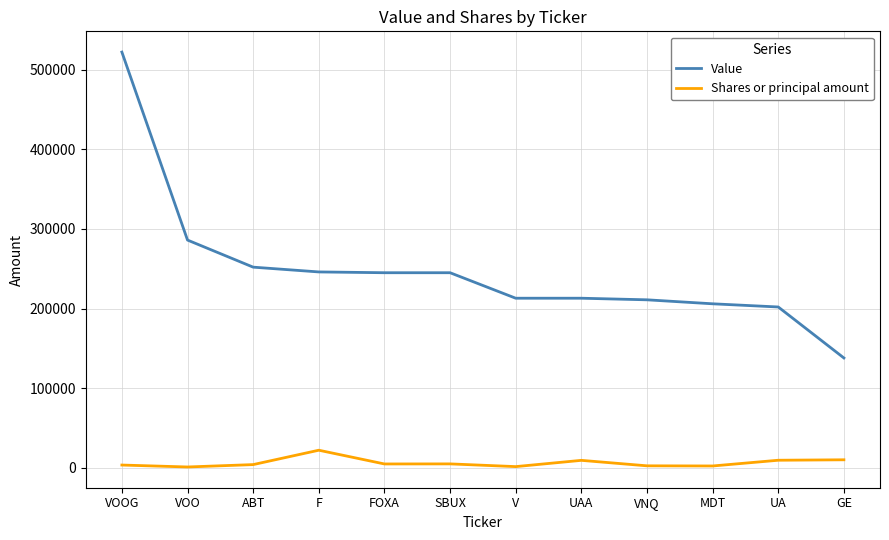

Is it true that Value equals 88944 at SBUX?

False